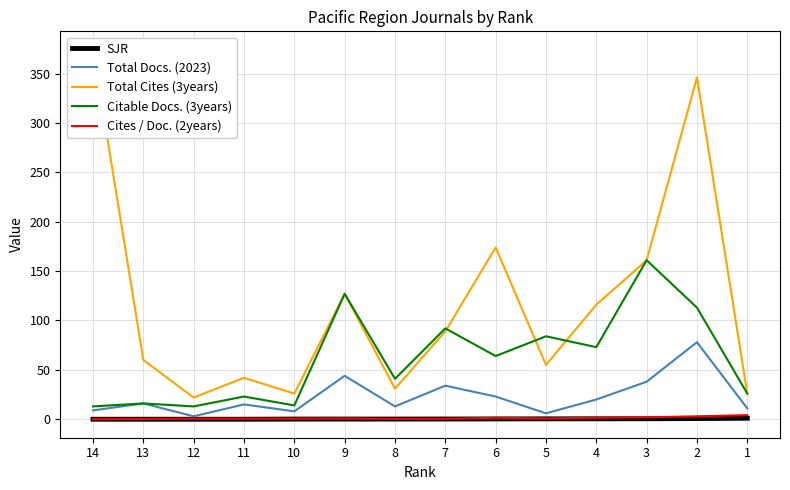

List the labels in order of Citable Docs. (3years) value, largest first.

3, 9, 2, 7, 5, 4, 6, 8, 1, 11, 13, 10, 14, 12